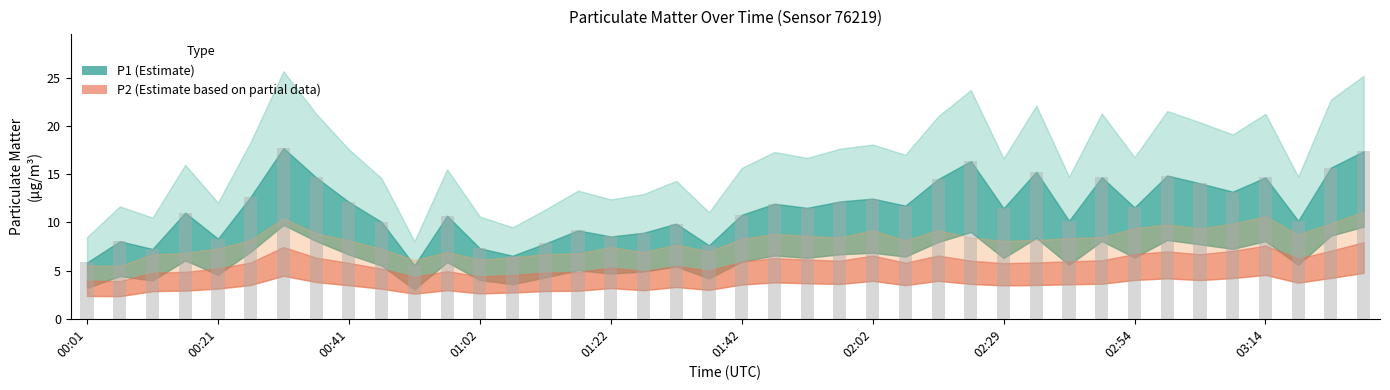

What is the value of the 39th bar from the left?

15.7